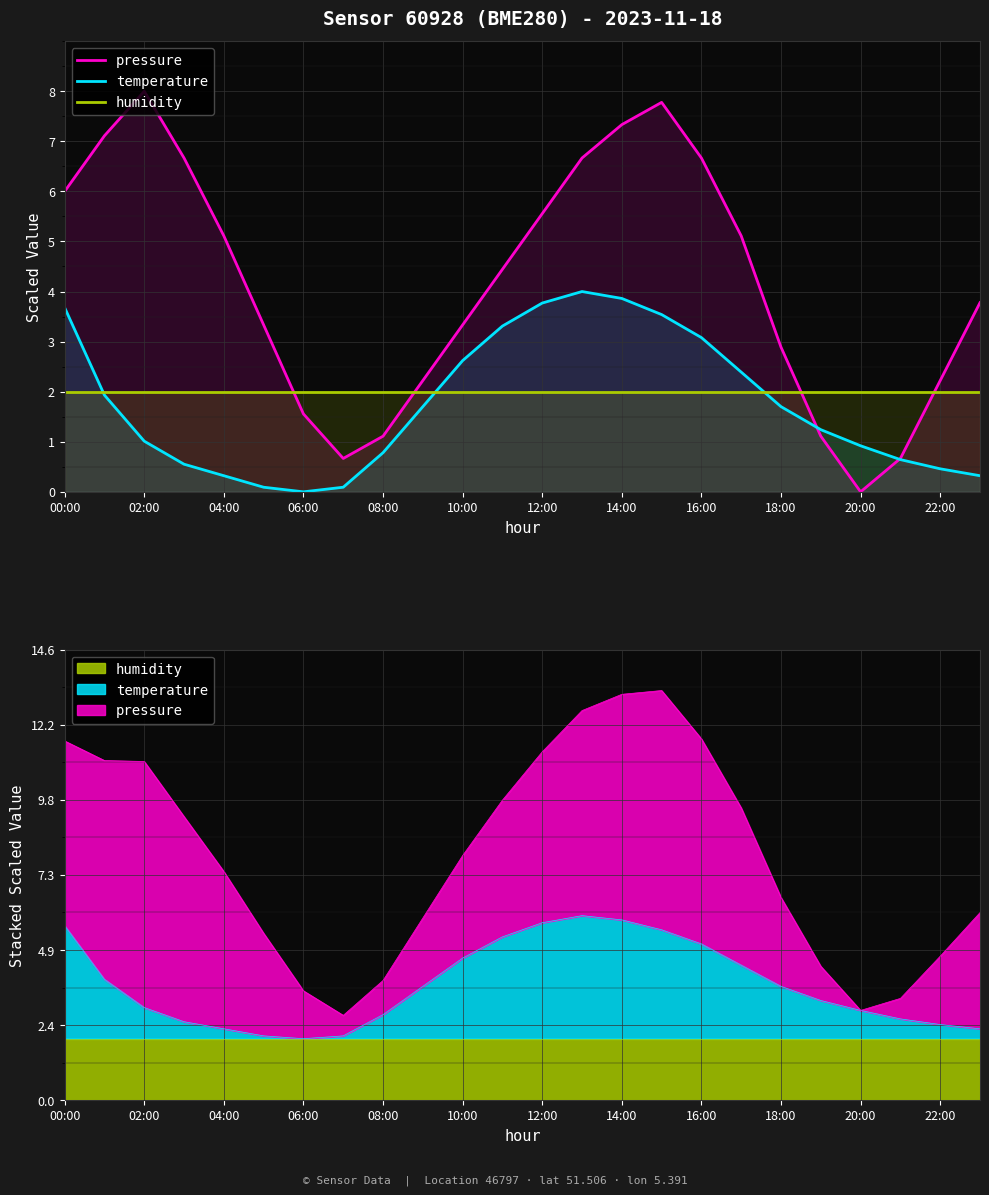

True or false: temperature has a value of -1.4 at 06:00.

False